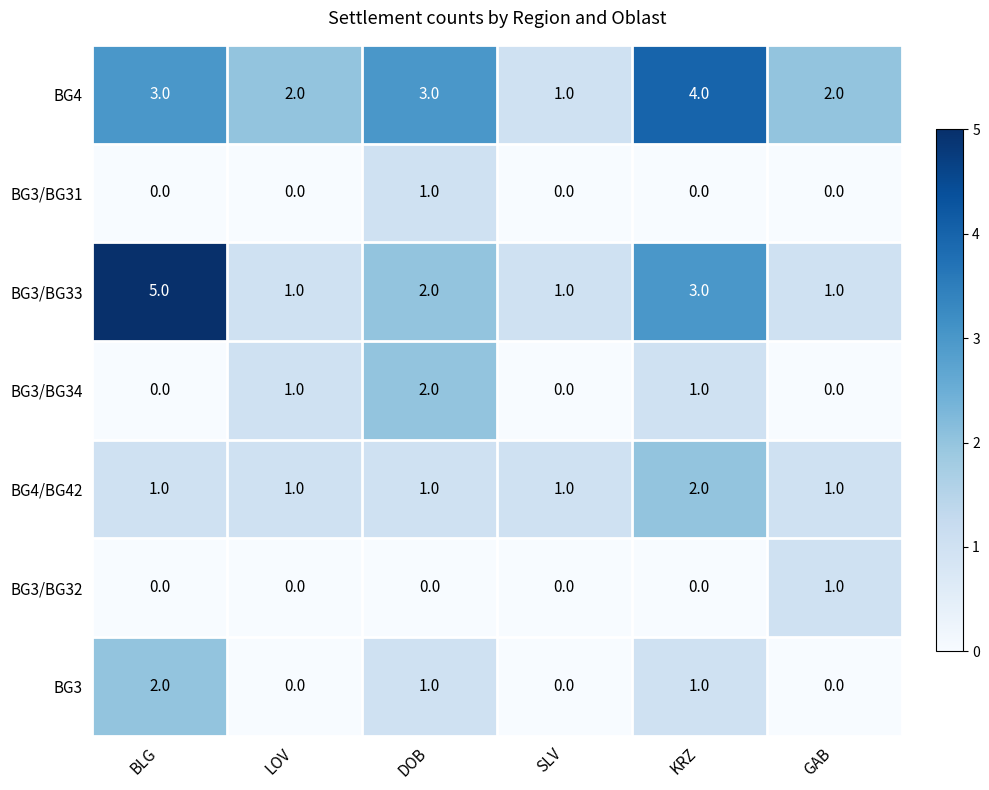

At which label does BG3 first exceed 1?

BLG